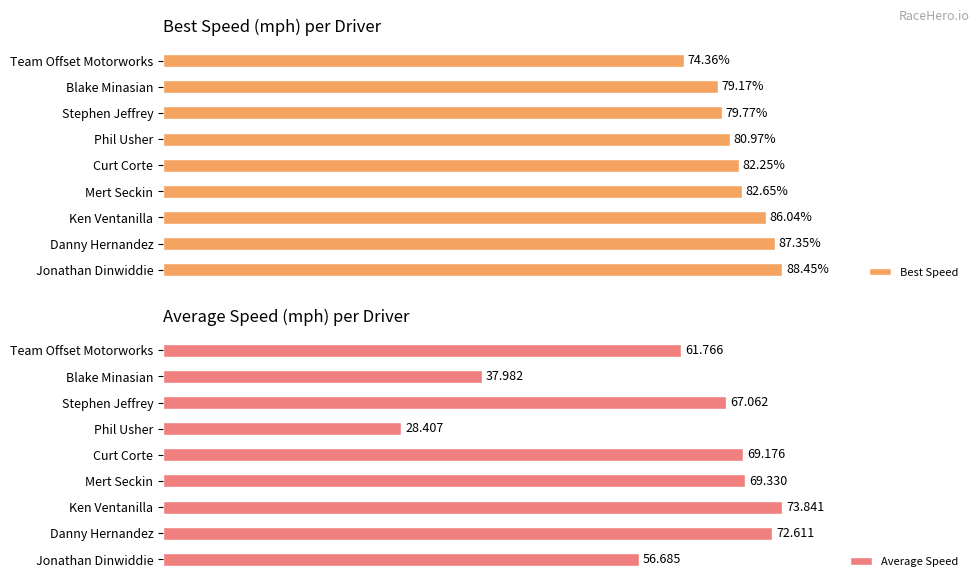

Where is Best Speed nearest to the value 81?

Phil Usher